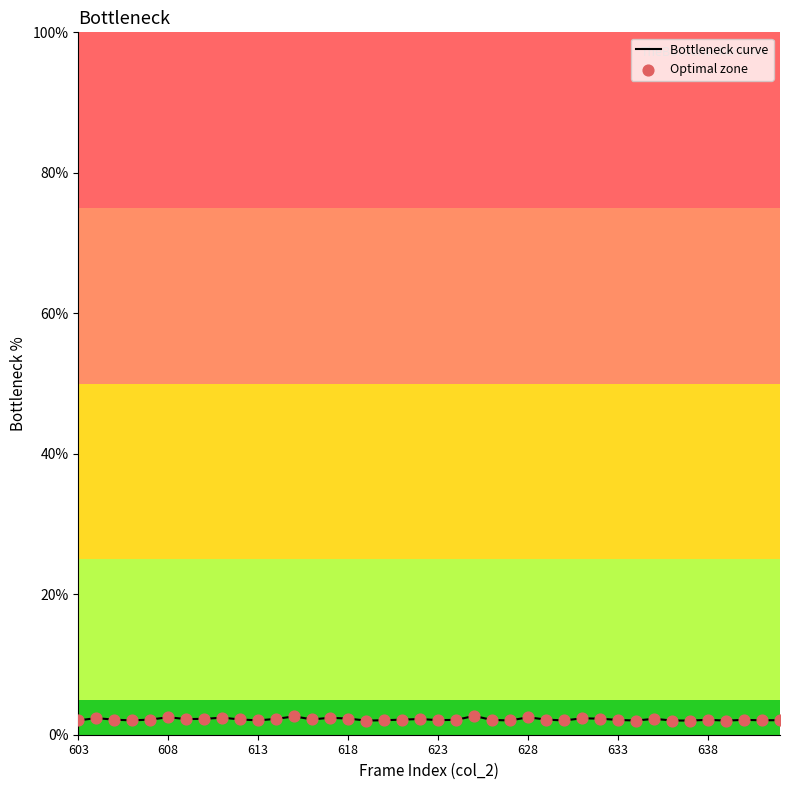

What is the minimum value shown in the chart?

2.0